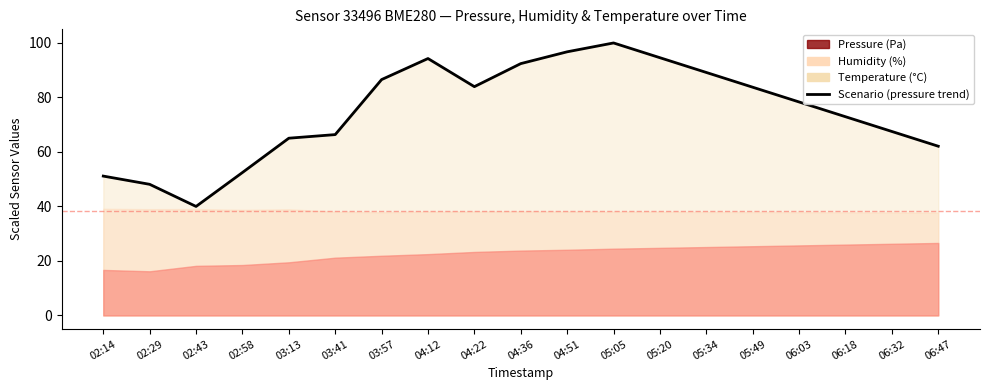

The chart shows a value of 57.2 at 04:12. True or false?

False